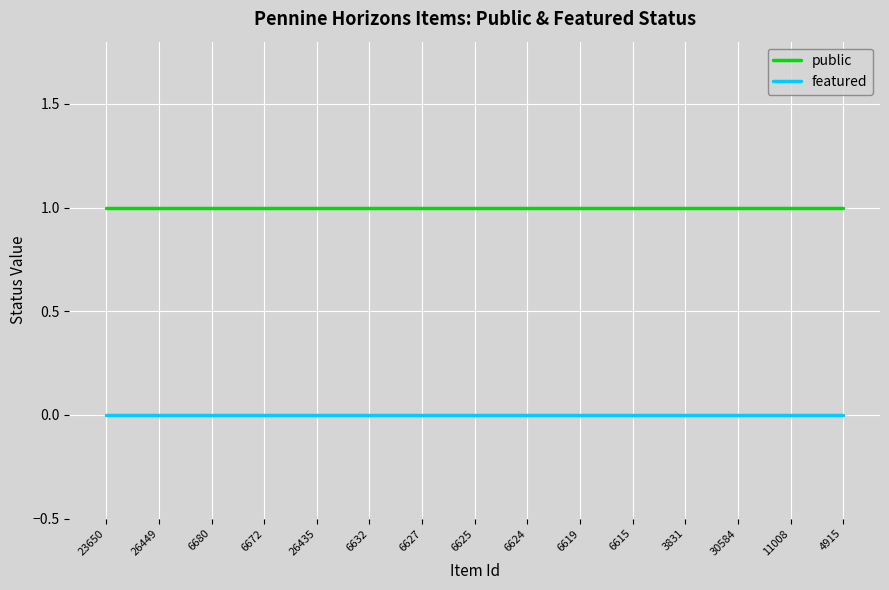

How many lines are shown in the chart?

2